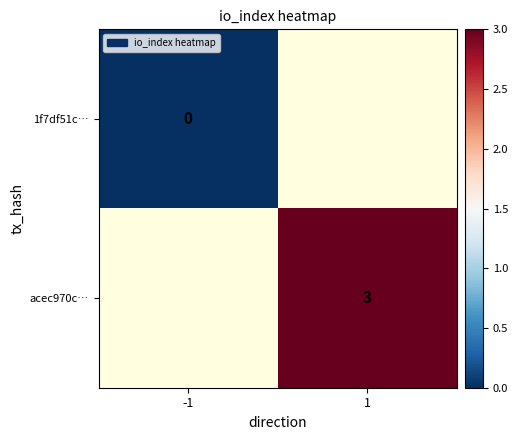

Is it true that acec970c… equals 5 at 1?

False